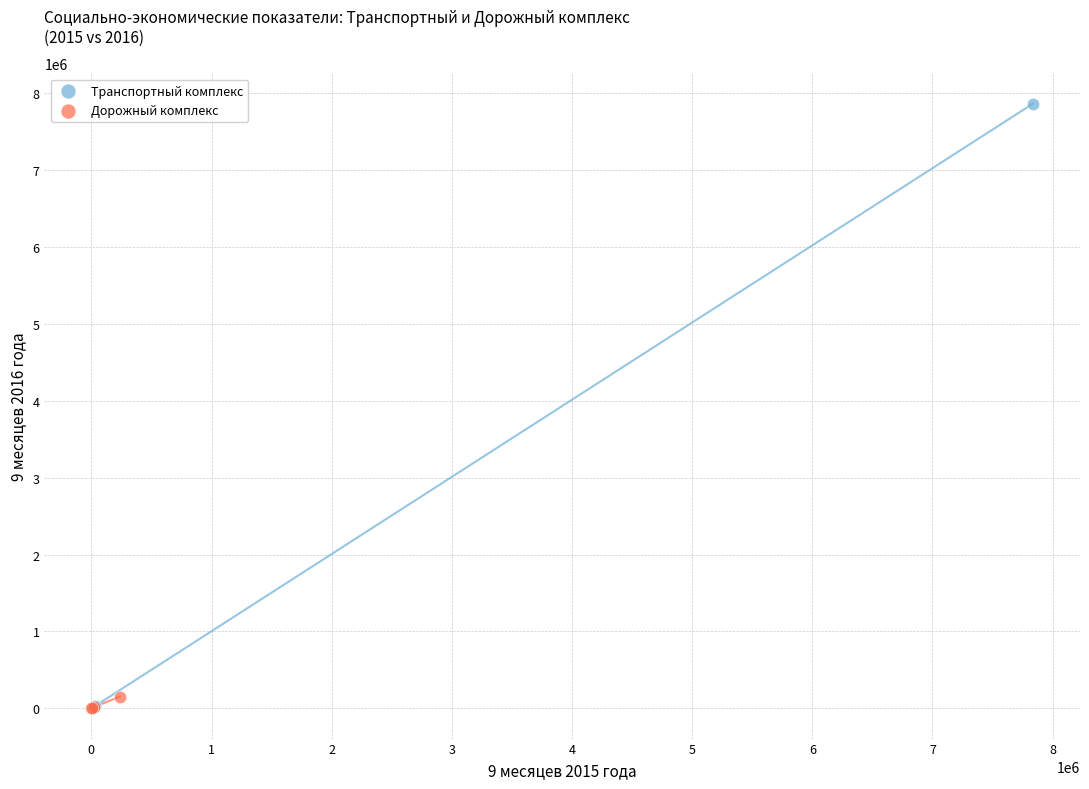

Which series has the largest Y range (max minus min)?

Транспортный комплекс